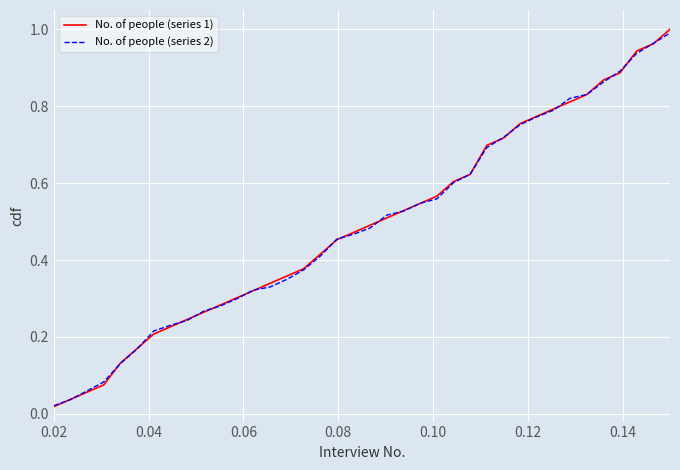

What are all the series names shown in the legend?

No. of people (series 1), No. of people (series 2)